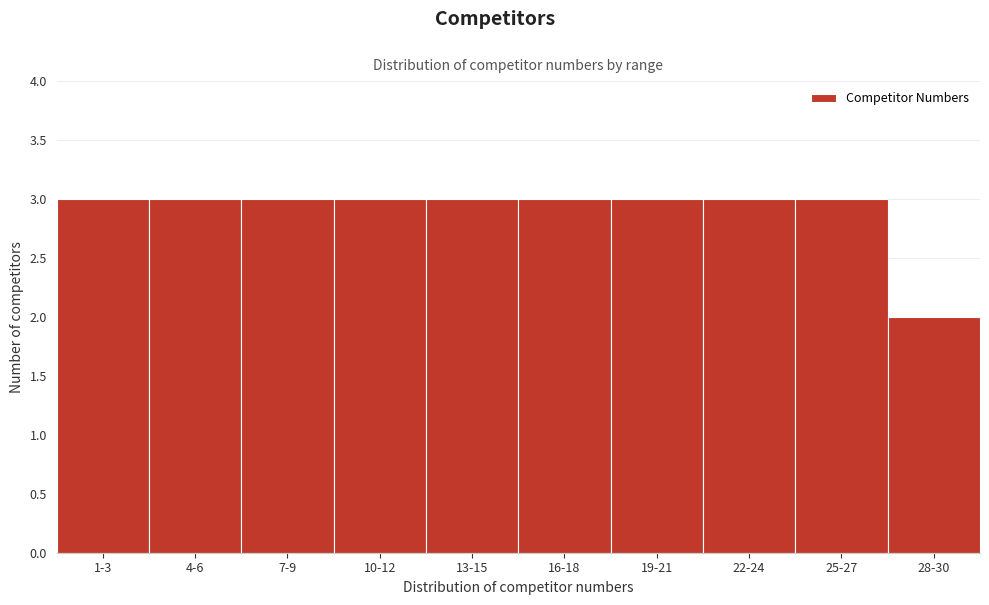

Reading left to right, what are all the values shown in this chart?

3	3	3	3	3	3	3	3	3	2